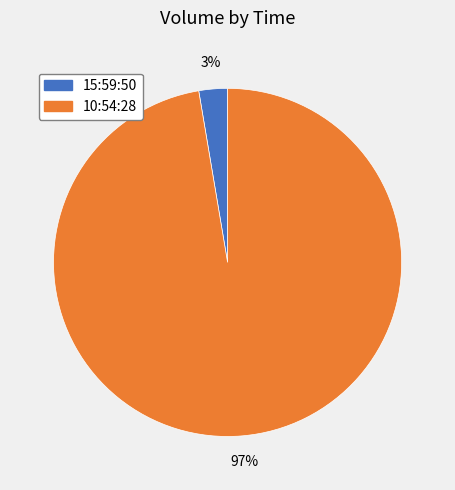

The 10:54:28 slice represents 97% of the pie. True or false?

True